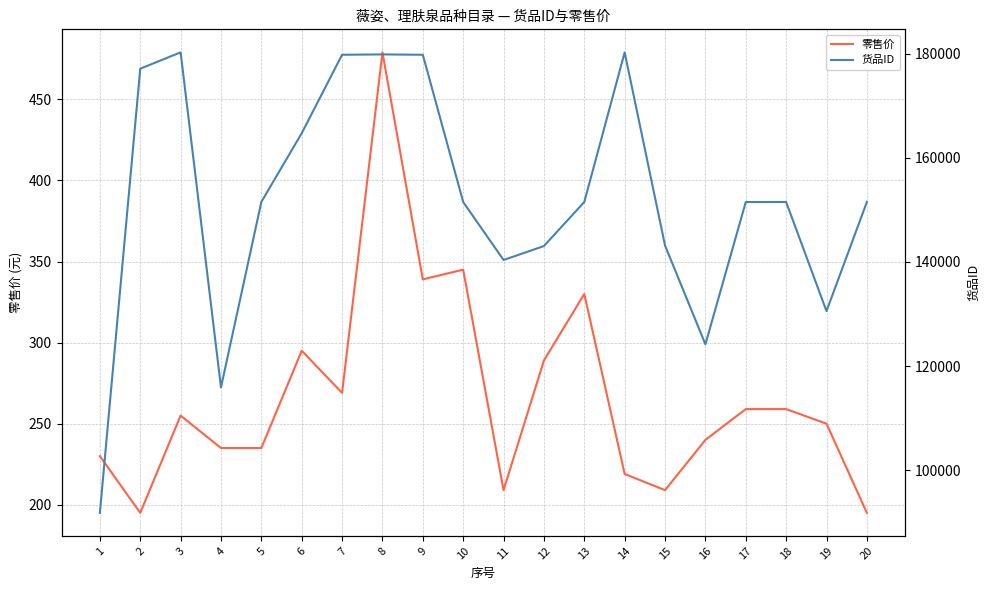

List the series in order of their peak value, lowest first.

零售价, 货品ID